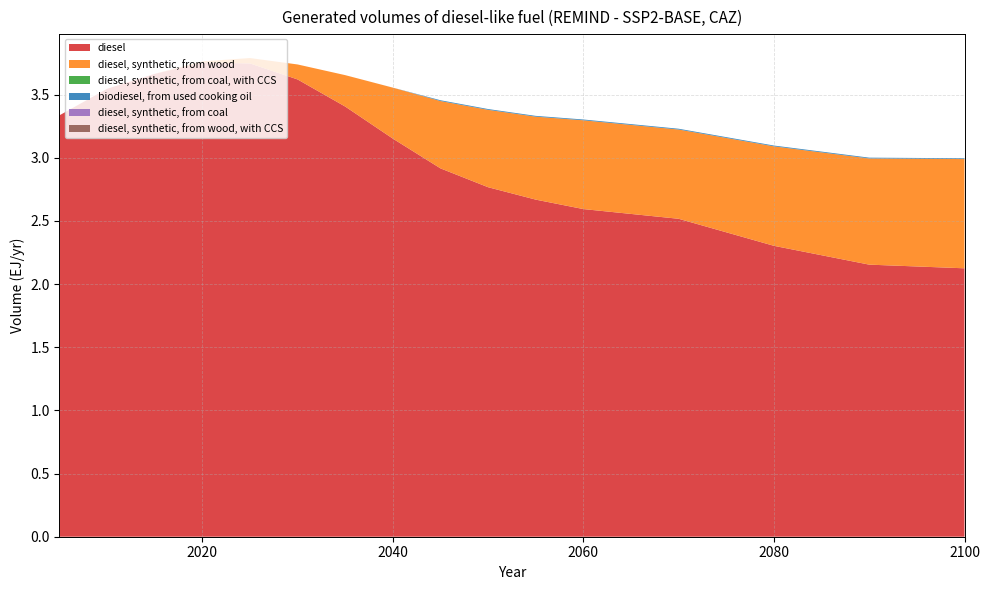

Reading right to left, transcribe all the data shown in this chart.

diesel: 2.1	2.2	2.3	2.5	2.6	2.7	2.8	2.9	3.2	3.4	3.6	3.7	3.8	3.7	3.5	3.3
diesel, synthetic, from wood: 0.9	0.8	0.8	0.7	0.7	0.7	0.6	0.5	0.4	0.2	0.1	0.0	0.0	0.0	0.0	0.0
diesel, synthetic, from coal, with CCS: 0.0	0.0	0.0	0.0	0.0	0.0	0.0	0.0	0.0	0.0	0.0	0.0	0.0	0.0	0.0	0.0
biodiesel, from used cooking oil: 0.0	0.0	0.0	0.0	0.0	0.0	0.0	0.0	0.0	0.0	0.0	0.0	0.0	0.0	0.0	0.0
diesel, synthetic, from coal: 0.0	0.0	0.0	0.0	0.0	0.0	0.0	0.0	0.0	0.0	0.0	0.0	0.0	0.0	0.0	0.0
diesel, synthetic, from wood, with CCS: 0.0	0.0	0.0	0.0	0.0	0.0	0.0	0.0	0.0	0.0	0.0	0.0	0.0	0.0	0.0	0.0